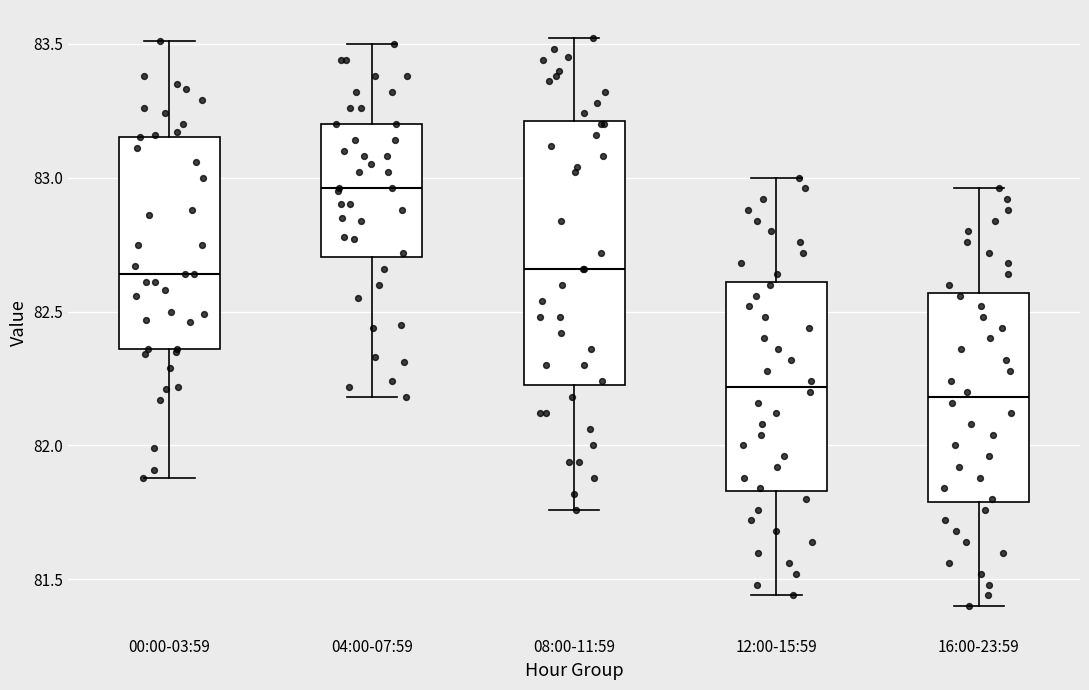

Where is the lower edge of the box for 12:00-15:59 on the y-axis? The values are not printed on the chart, so give them approximately, as read against the axis.

81.85